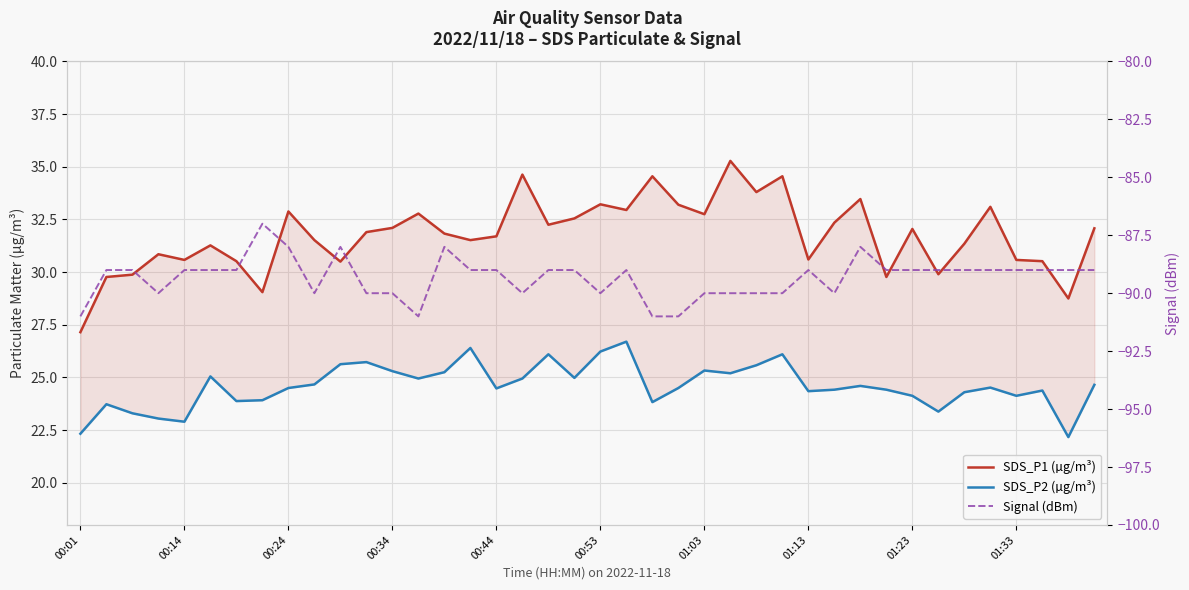

True or false: SDS_P1 (µg/m³) and SDS_P2 (µg/m³) intersect in this chart.

False